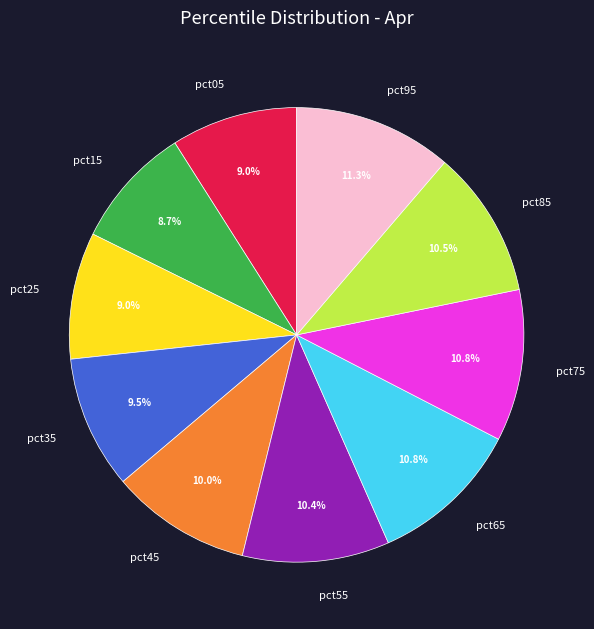

To the nearest percent, what is the average slice percentage?

10%